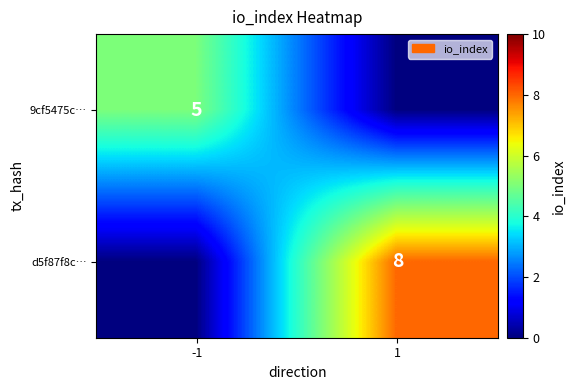

True or false: d5f87f8c… has a value of 8 at 1.

True